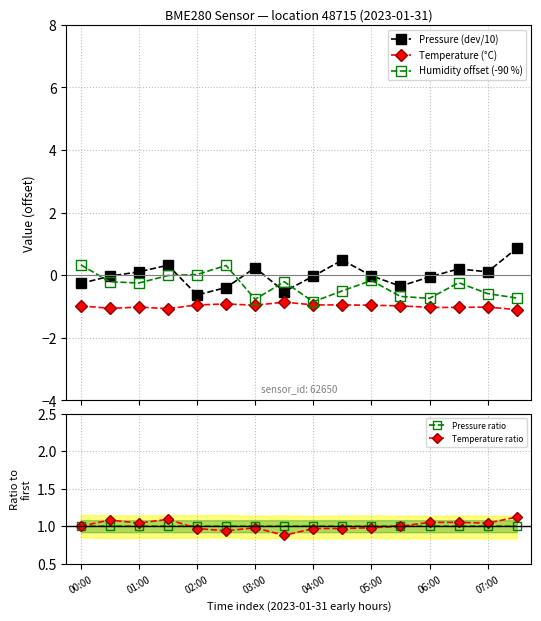

Rank the series by their maximum value, from lowest to highest.

Temperature (°C), Humidity offset (-90 %), Pressure (dev/10), Pressure ratio, Temperature ratio